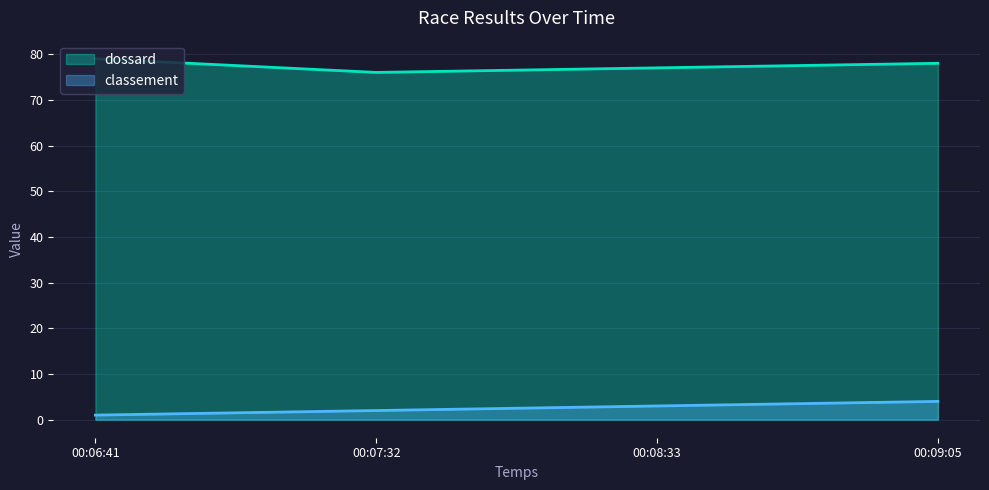

Does the chart have visible grid lines?

Yes